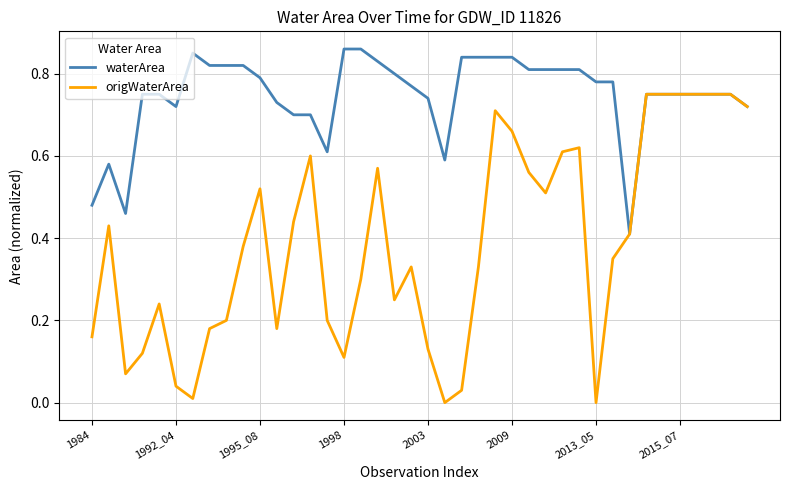

Rank the series by their maximum value, from highest to lowest.

waterArea, origWaterArea